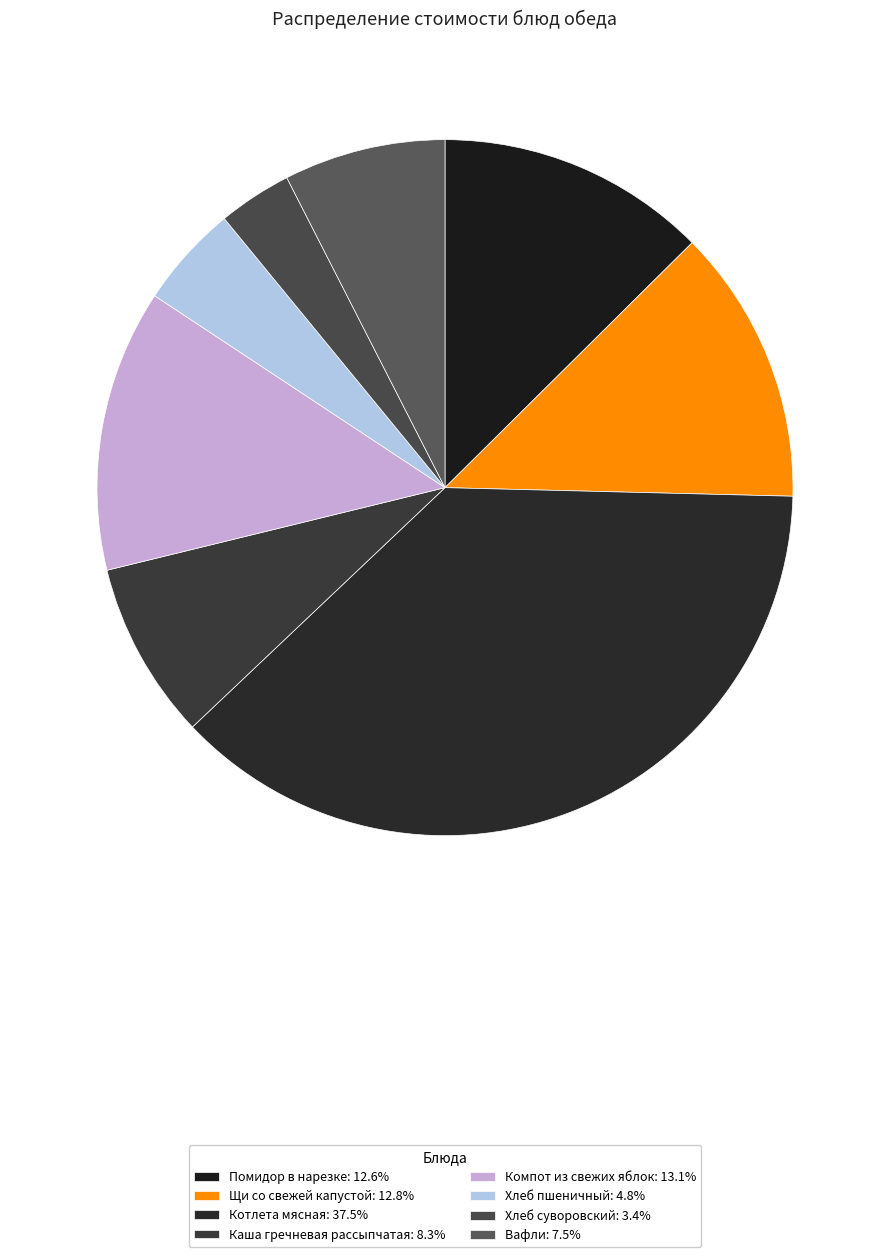

How many slices are in this pie chart?

8